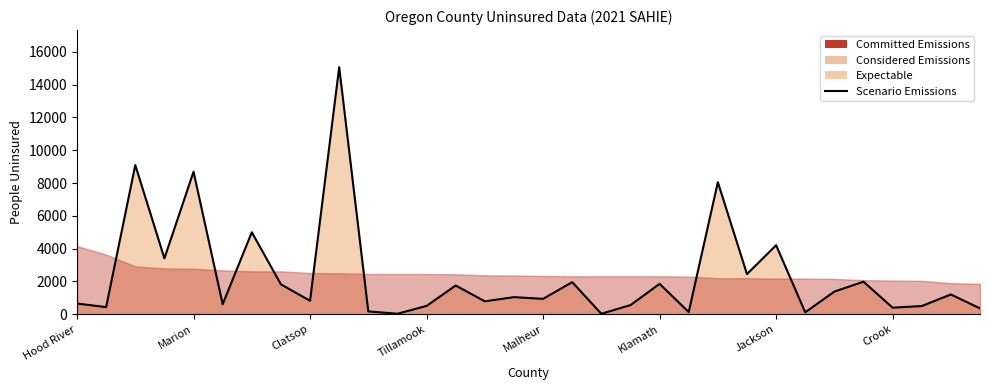

At which category does the chart reach its peak across all series?

9